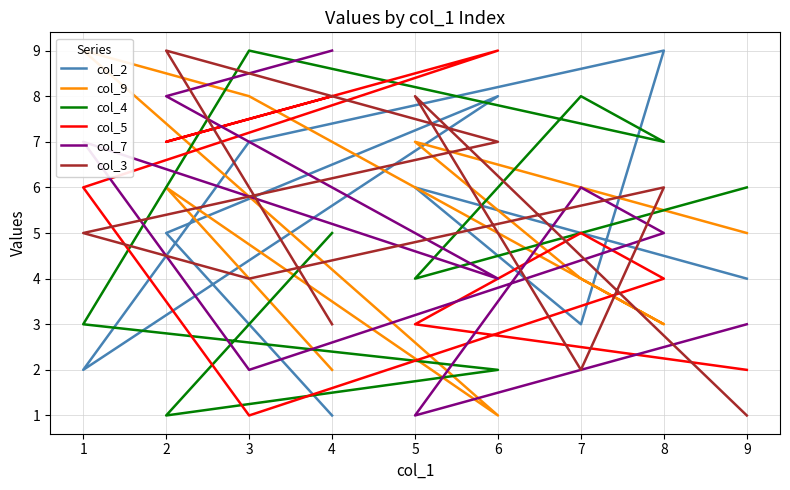

List the labels in order of col_4 value, smallest first.

2, 6, 1, 5, 4, 9, 8, 7, 3